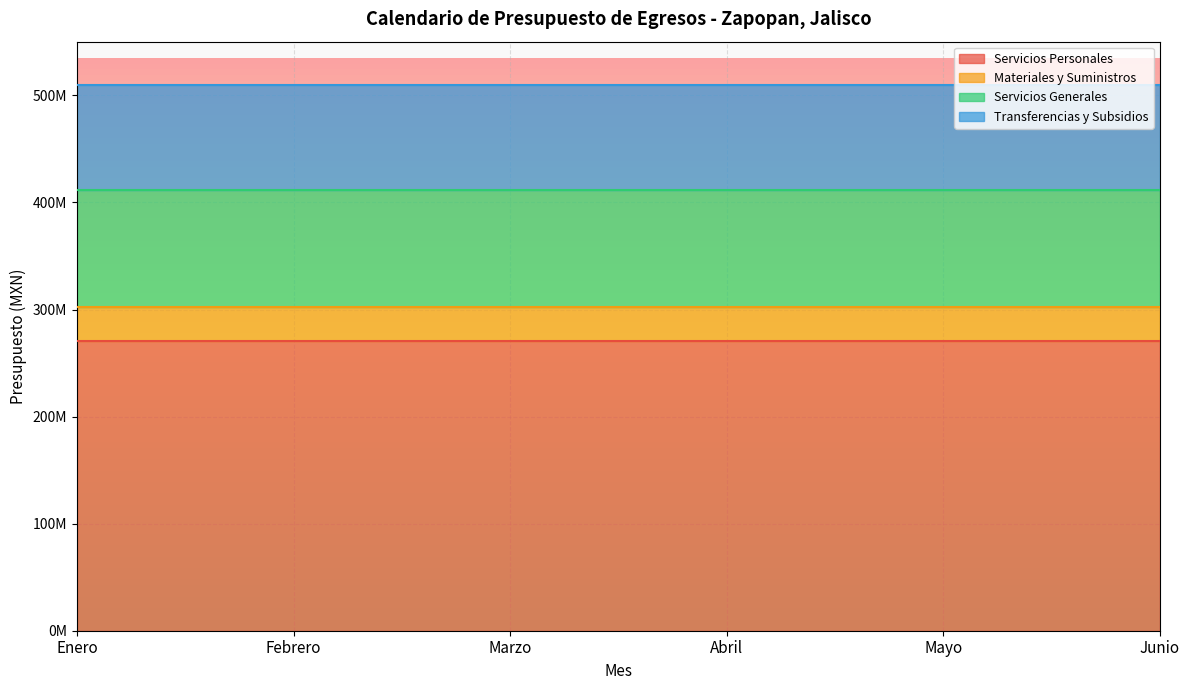

Is the value of Transferencias y Subsidios at Enero greater than the value of Servicios Generales at Mayo?

No